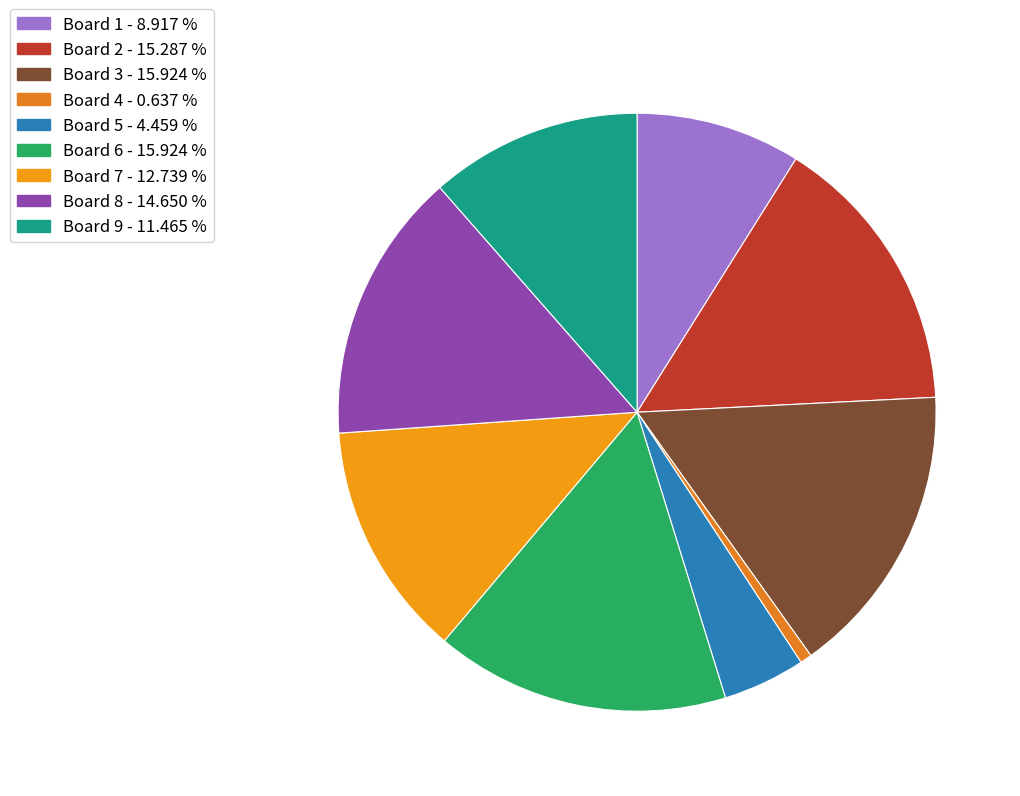

Count the number of slices in the pie.

9